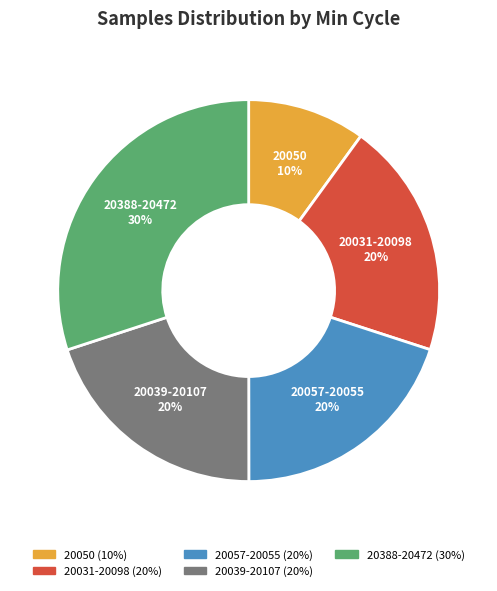

Do 20050 and 20039-20107 together represent more than half of the pie?

No